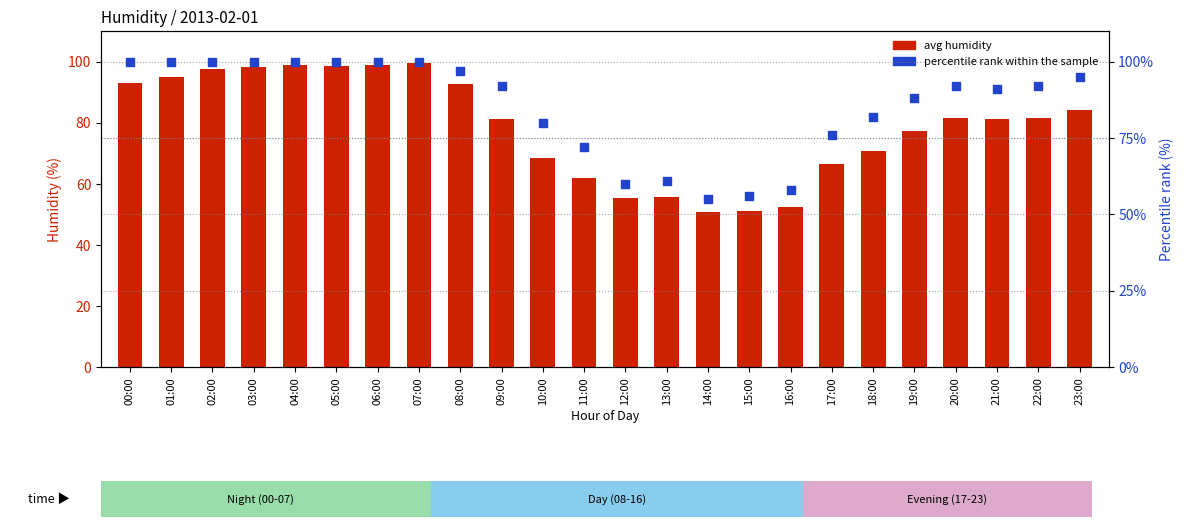

Which series reaches the minimum Y coordinate?

avg humidity